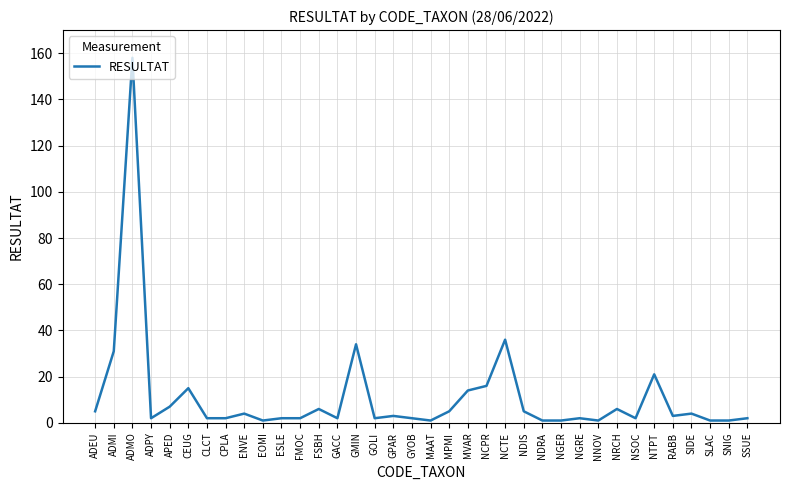

Reading left to right, list all the values displayed in this chart.

ADEU=5	ADMI=31	ADMO=158	ADPY=2	APED=7	CEUG=15	CLCT=2	CPLA=2	ENVE=4	EOMI=1	ESLE=2	FMOC=2	FSBH=6	GACC=2	GMIN=34	GOLI=2	GPAR=3	GYOB=2	MAAT=1	MPMI=5	MVAR=14	NCPR=16	NCTE=36	NDIS=5	NDRA=1	NGER=1	NGRE=2	NNOV=1	NRCH=6	NSOC=2	NTPT=21	RABB=3	SIDE=4	SLAC=1	SNIG=1	SSUE=2